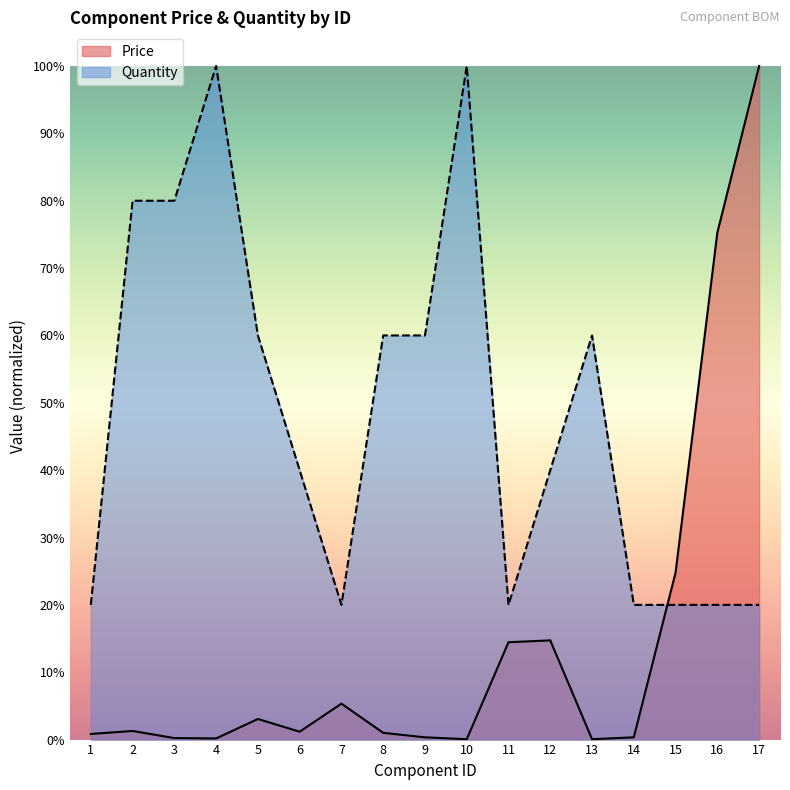

Rank the series by their average value, from highest to lowest.

Quantity, Price